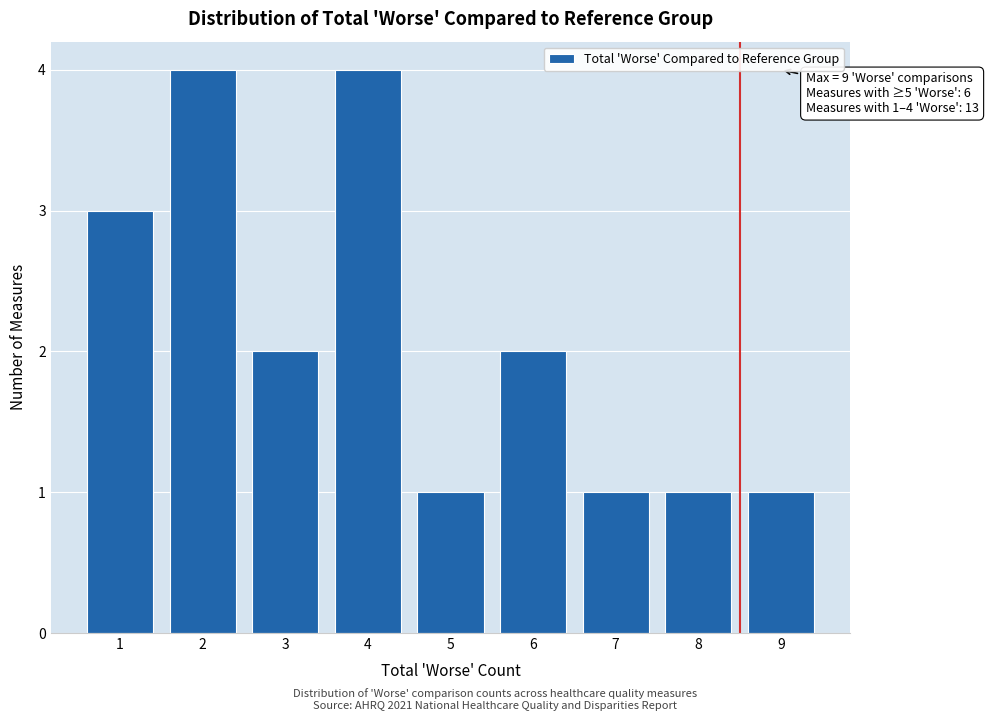

Reading left to right, list all the values displayed in this chart.

1=3	2=4	3=2	4=4	5=1	6=2	7=1	8=1	9=1